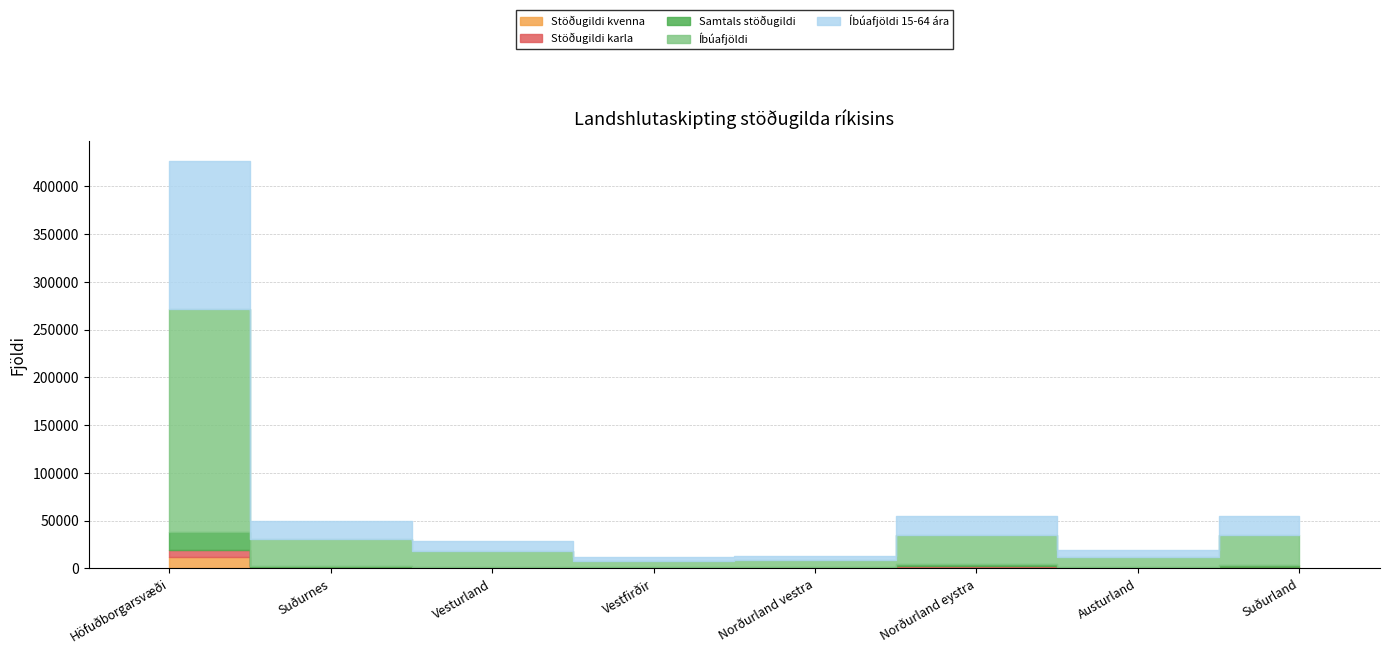

What is the value of the Stöðugildi kvenna point at the 1st from the left?

12377